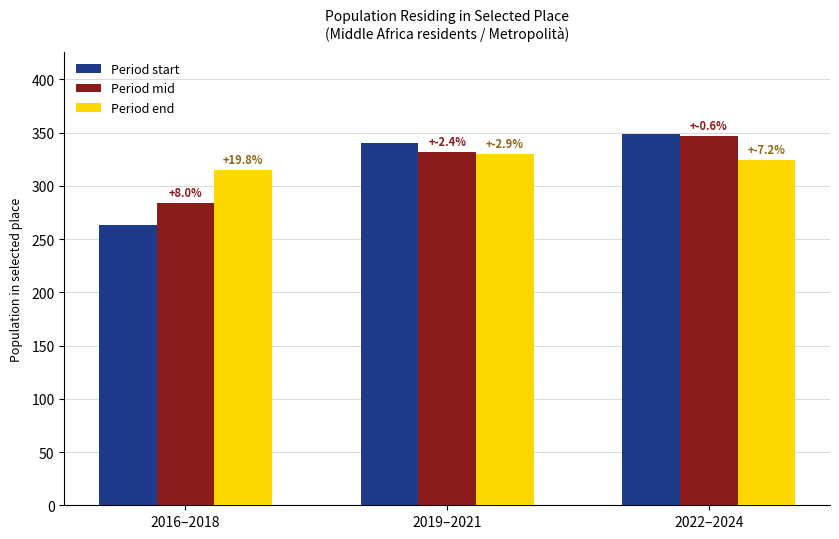

At how many categories does at least one series exceed 324?

2